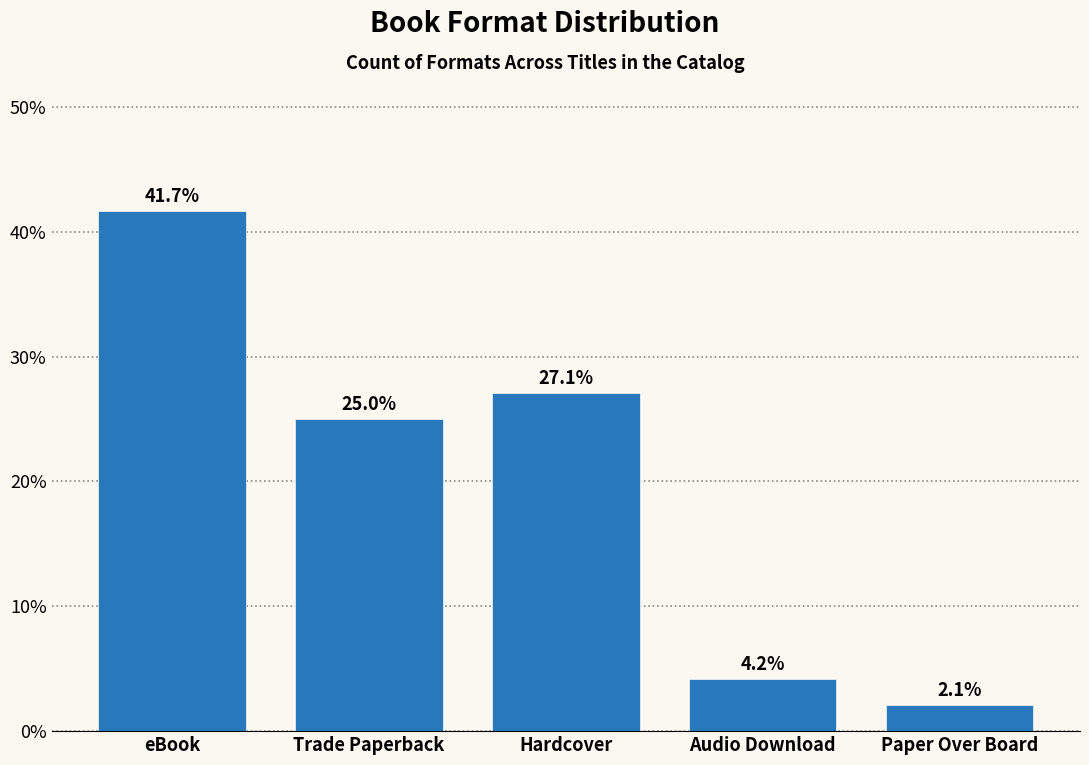

Reading left to right, extract all data points from this chart.

eBook=41.7	Trade Paperback=25.0	Hardcover=27.1	Audio Download=4.2	Paper Over Board=2.1